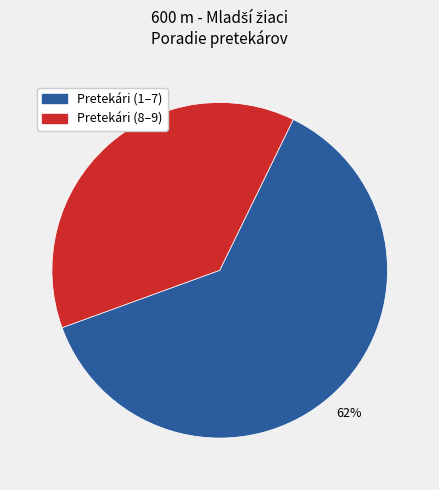

To the nearest percent, what is the difference between the largest and smallest slice percentages?

24%